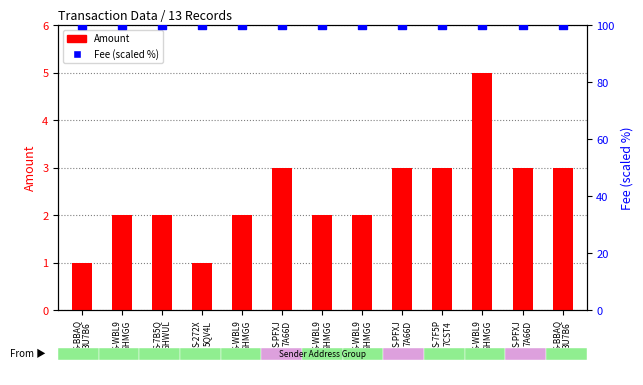

At which category is the sum across all series the highest?

S-WBL9
6HMGG